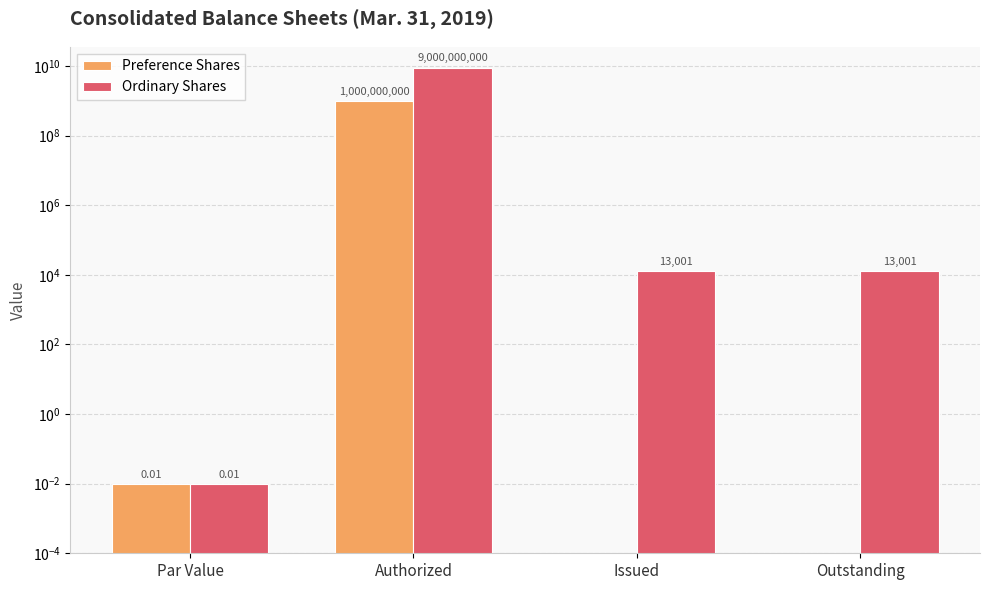

True or false: Preference Shares has a value of 1000000000.0 at Authorized.

True